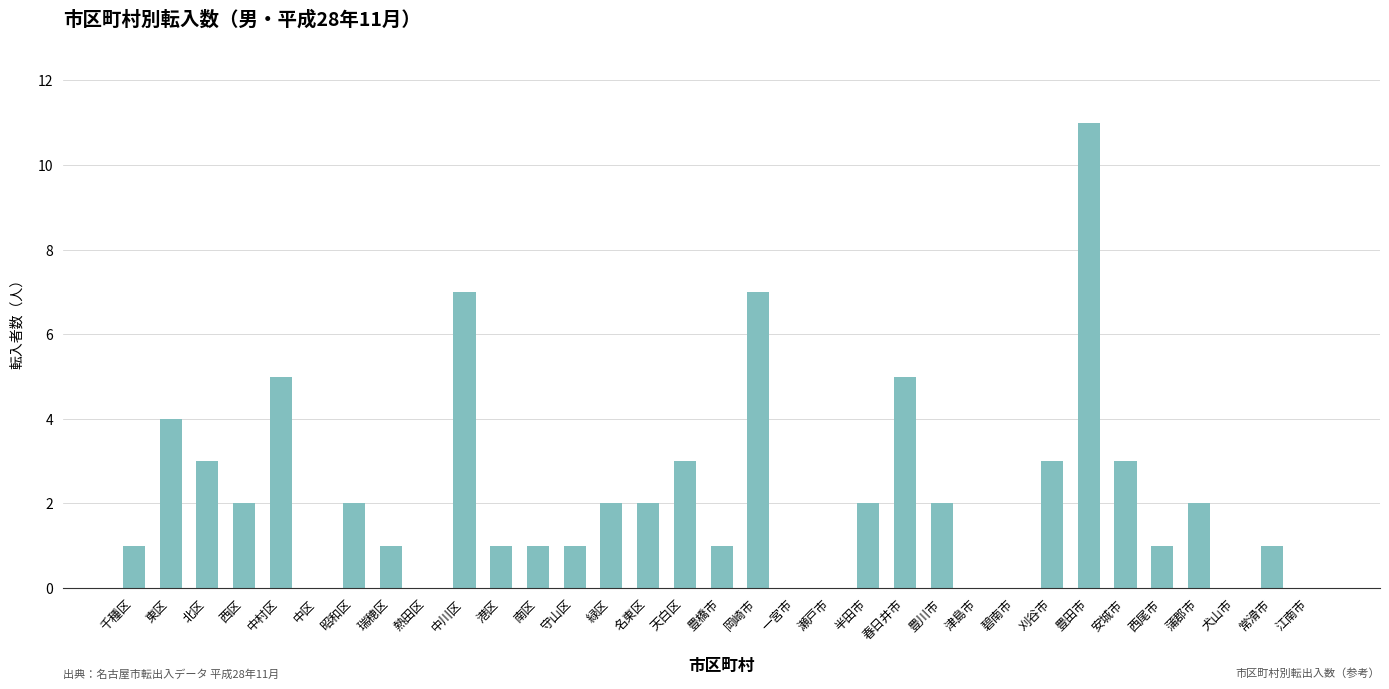

Reading left to right, transcribe all the data shown in this chart.

1	4	3	2	5	0	2	1	0	7	1	1	1	2	2	3	1	7	0	0	2	5	2	0	0	3	11	3	1	2	0	1	0